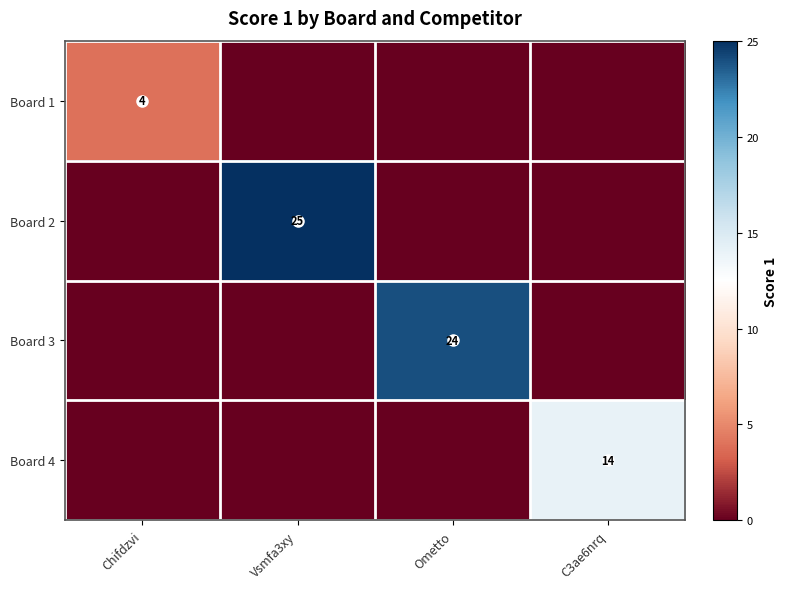

How many data points does each series have?

4